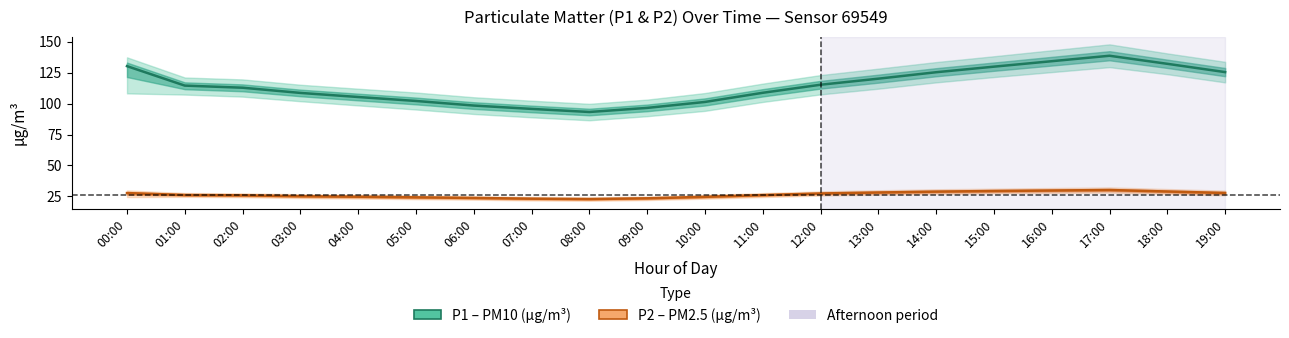

Between 08:00 and 19:00, which series saw the biggest shift?

P1 (PM10)